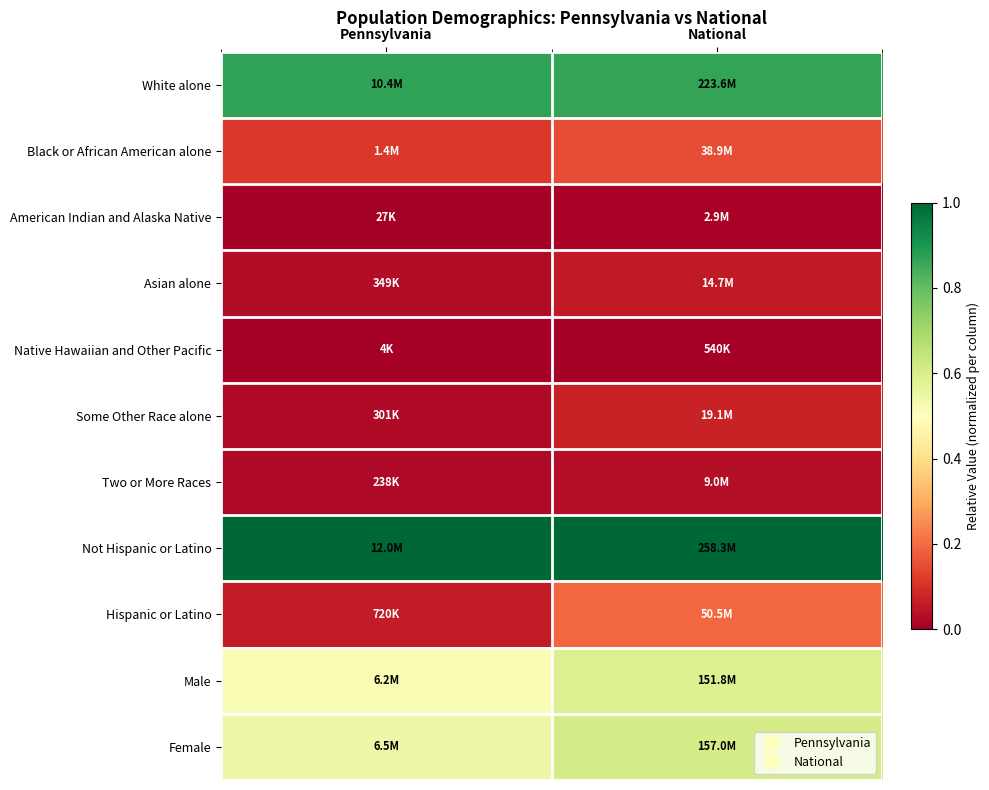

Reading left to right, transcribe all the data shown in this chart.

White alone: Pennsylvania=0.9	National=0.9
Black or African American alone: Pennsylvania=0.1	National=0.1
American Indian and Alaska Native: Pennsylvania=0.0	National=0.0
Asian alone: Pennsylvania=0.0	National=0.1
Native Hawaiian and Other Pacific: Pennsylvania=0.0	National=0.0
Some Other Race alone: Pennsylvania=0.0	National=0.1
Two or More Races: Pennsylvania=0.0	National=0.0
Not Hispanic or Latino: Pennsylvania=1.0	National=1.0
Hispanic or Latino: Pennsylvania=0.1	National=0.2
Male: Pennsylvania=0.5	National=0.6
Female: Pennsylvania=0.5	National=0.6